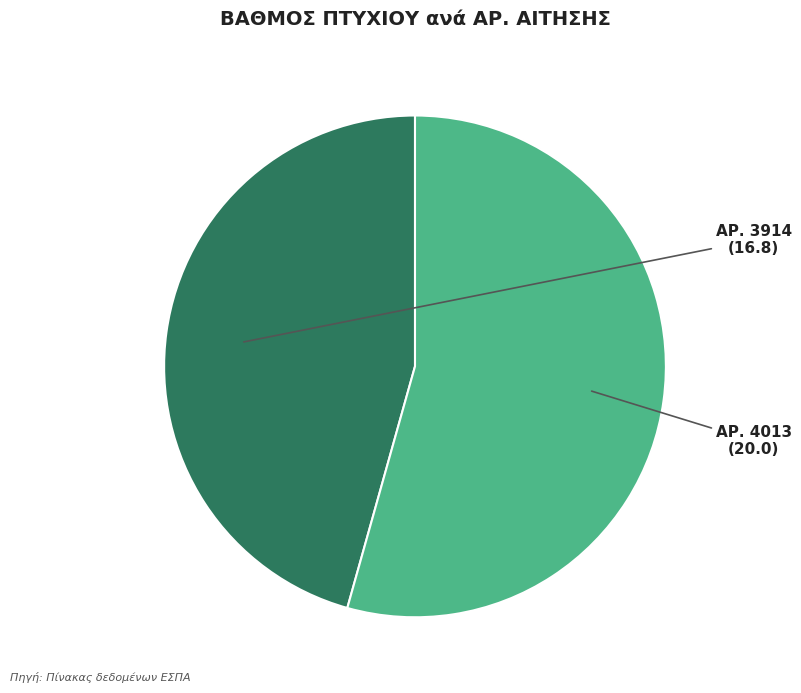

Is there a majority slice in this chart?

Yes